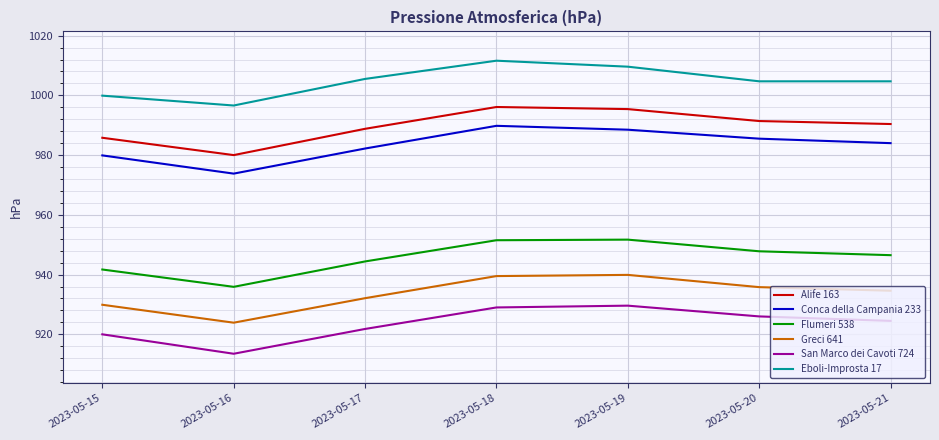

Count the number of data series in this chart.

6